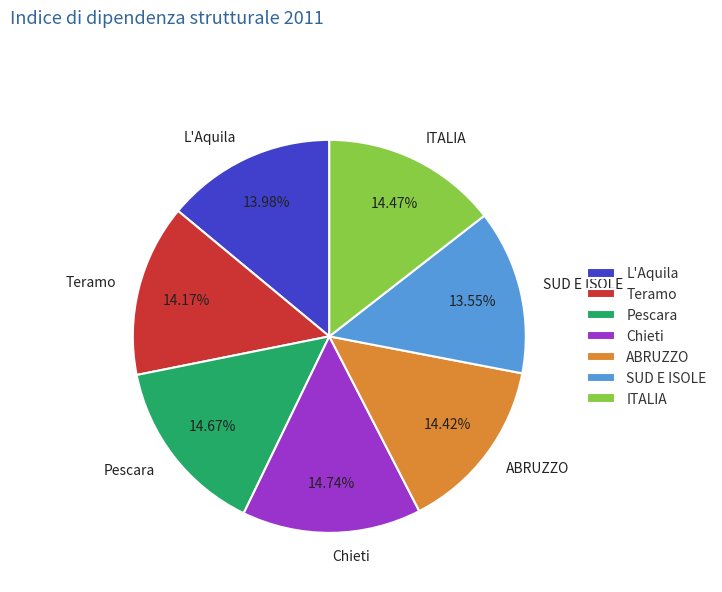

Is Pescara the majority of the pie?

No